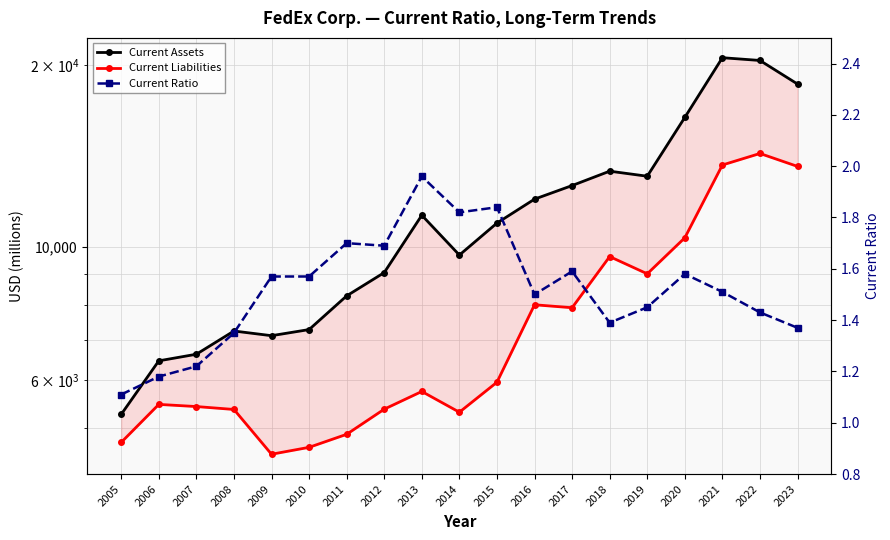

Is it true that Current Liabilities equals 8534.7 at 2006?

False